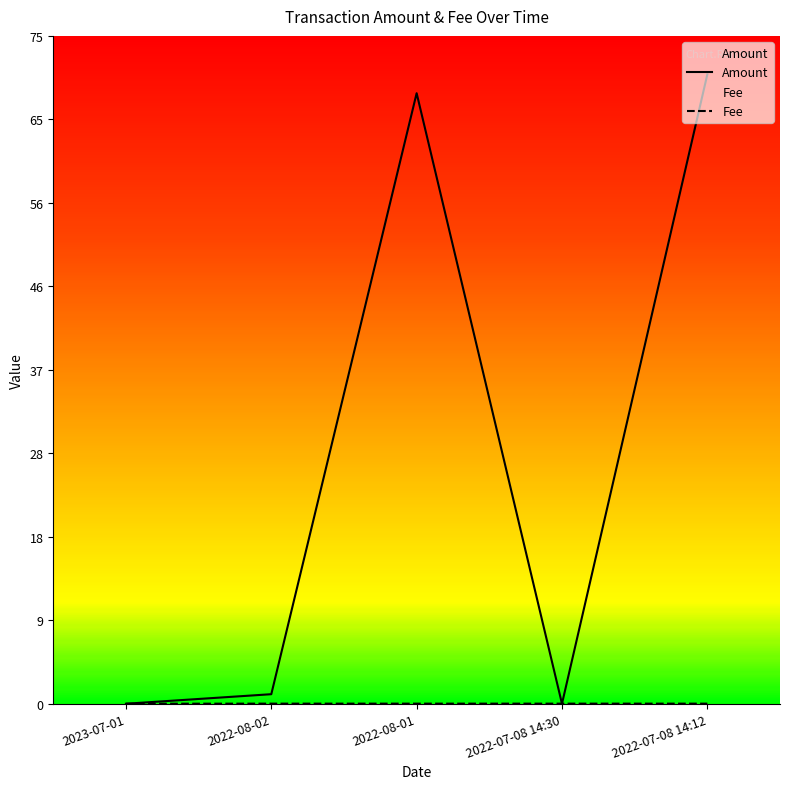

Which category has the highest value across all series?

2022-07-08 14:12